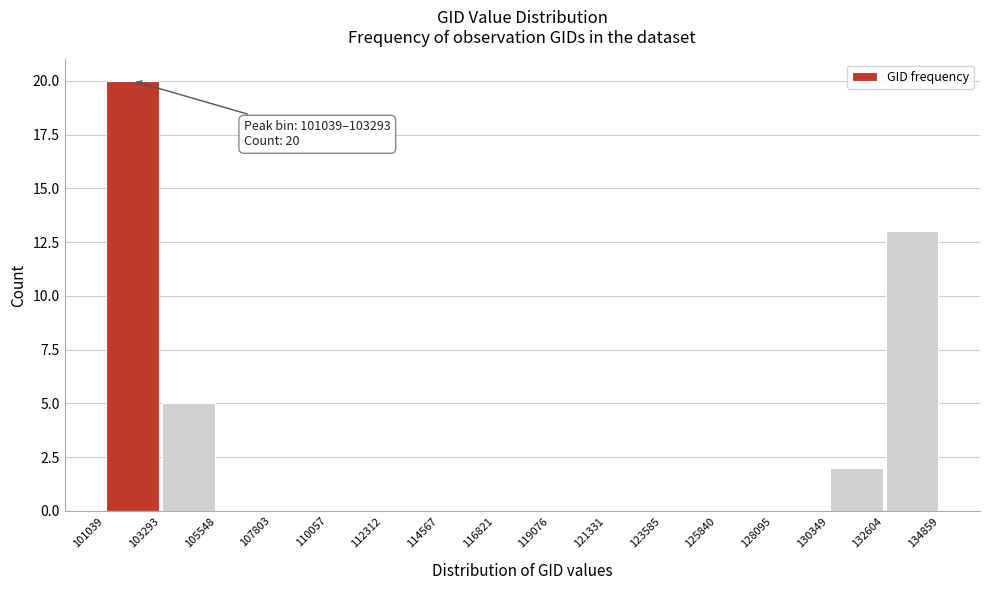

Which range on the x-axis has the tallest bar?

101039 to 103293